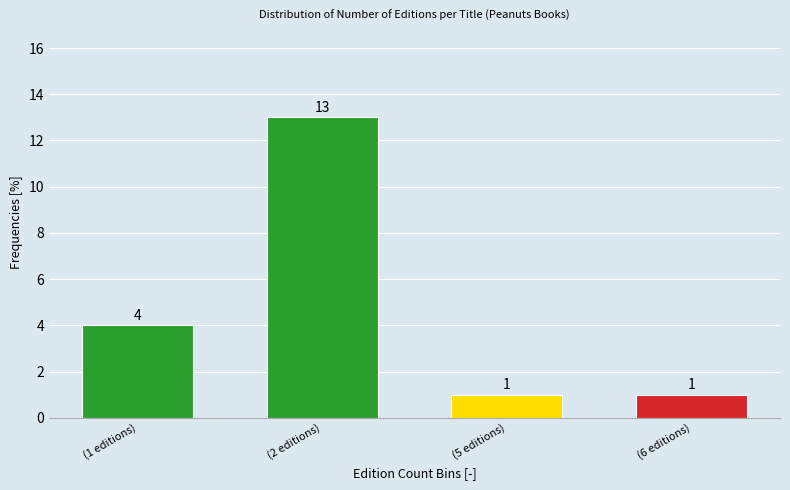

Reading left to right, what are all the values shown in this chart?

4	13	1	1